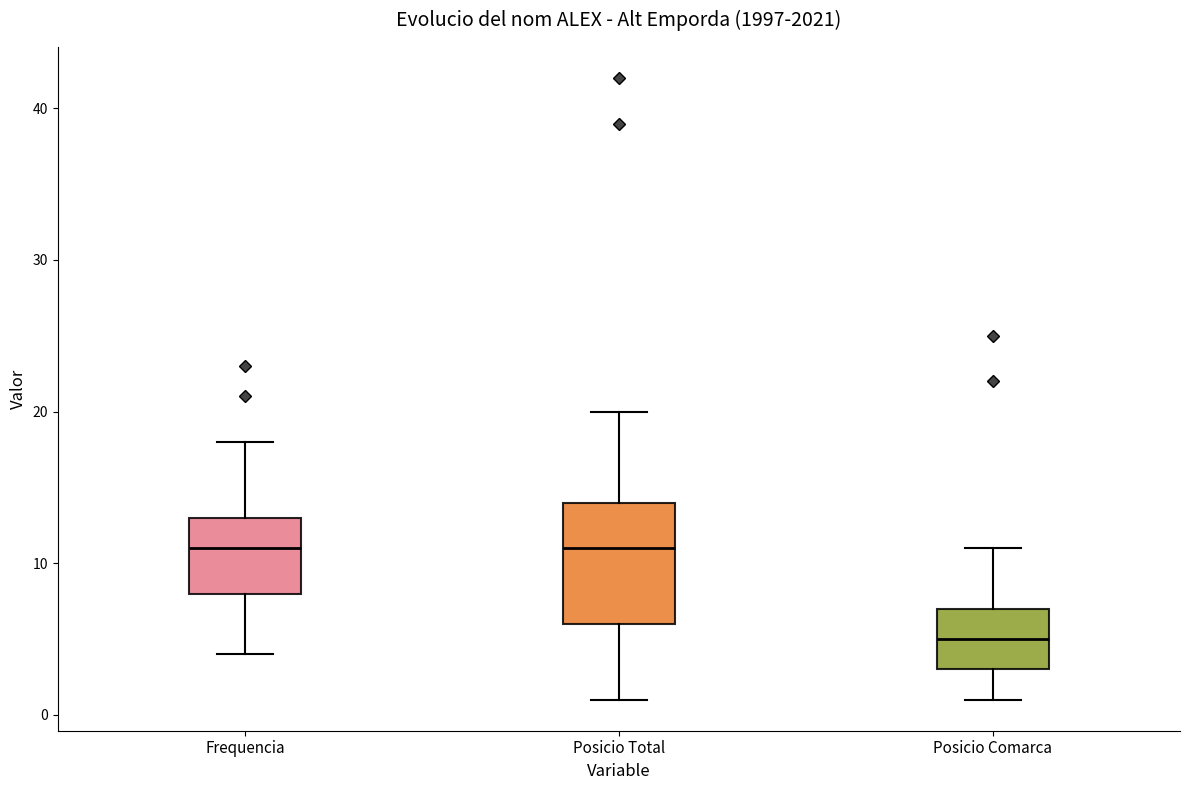

Which box is the tallest, from its lower edge to its upper edge?

Posicio Total